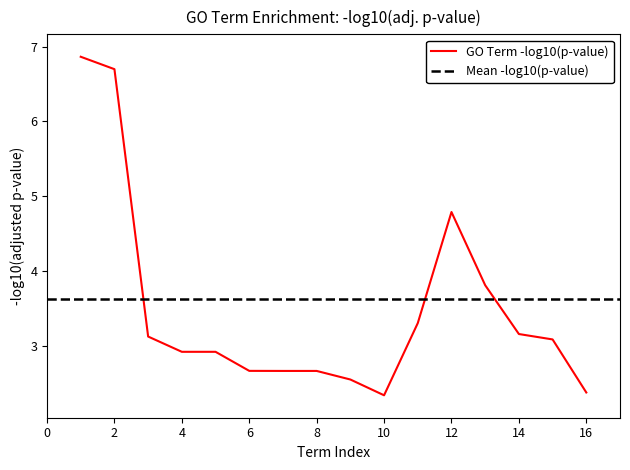

What is the maximum value for GO Term -log10(p-value)?

6.9